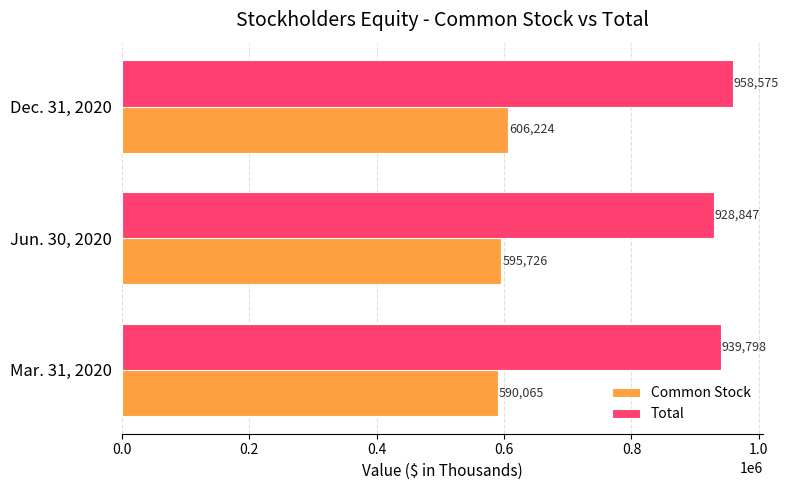

Rank the series by their average value, from highest to lowest.

Total, Common Stock